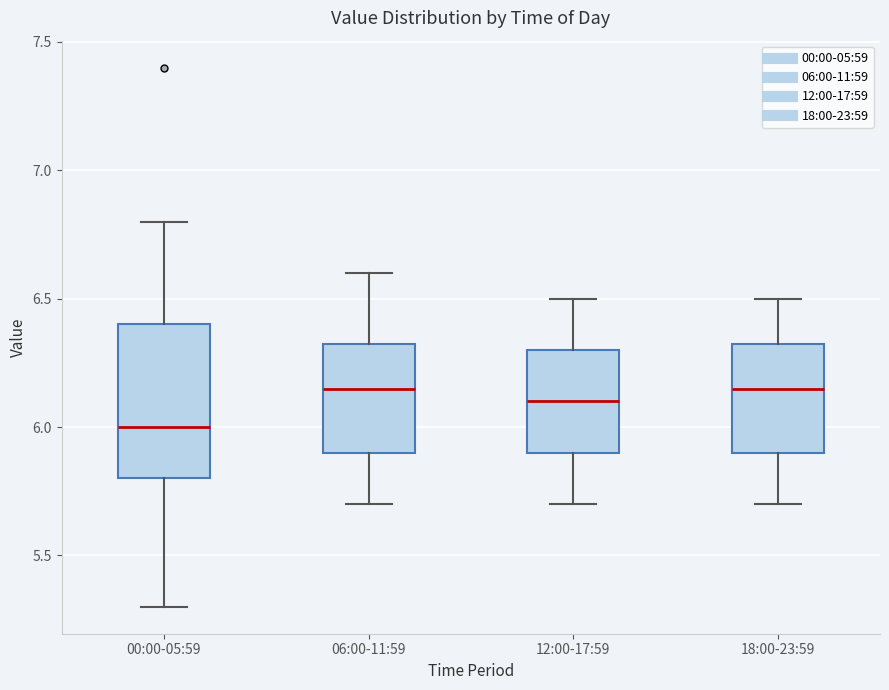

Where does the upper whisker of the box for 12:00-17:59 end on the y-axis? The values are not printed on the chart, so give them approximately, as read against the axis.

6.50